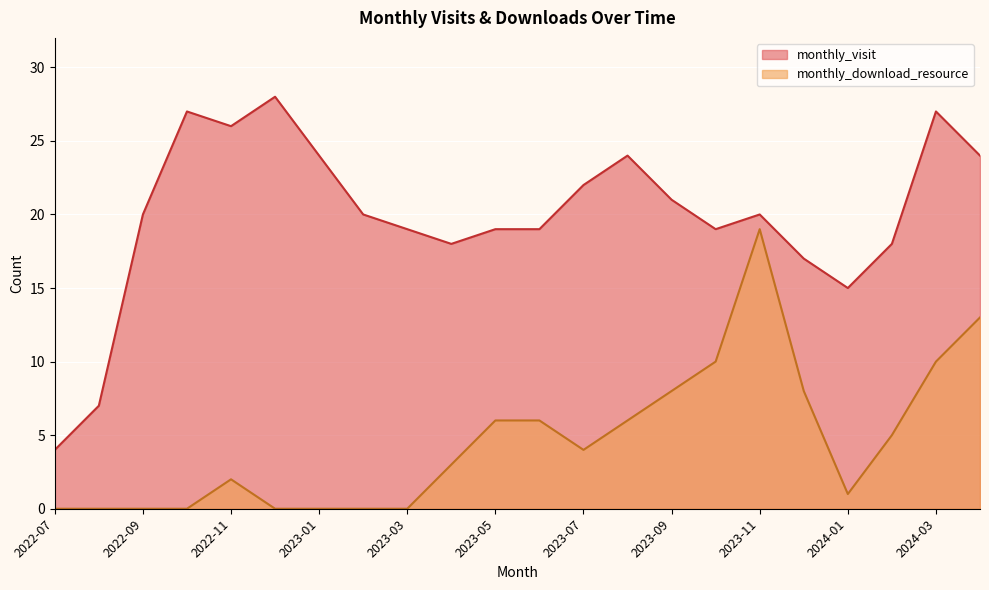

At which category is the sum across all series the highest?

2023-11